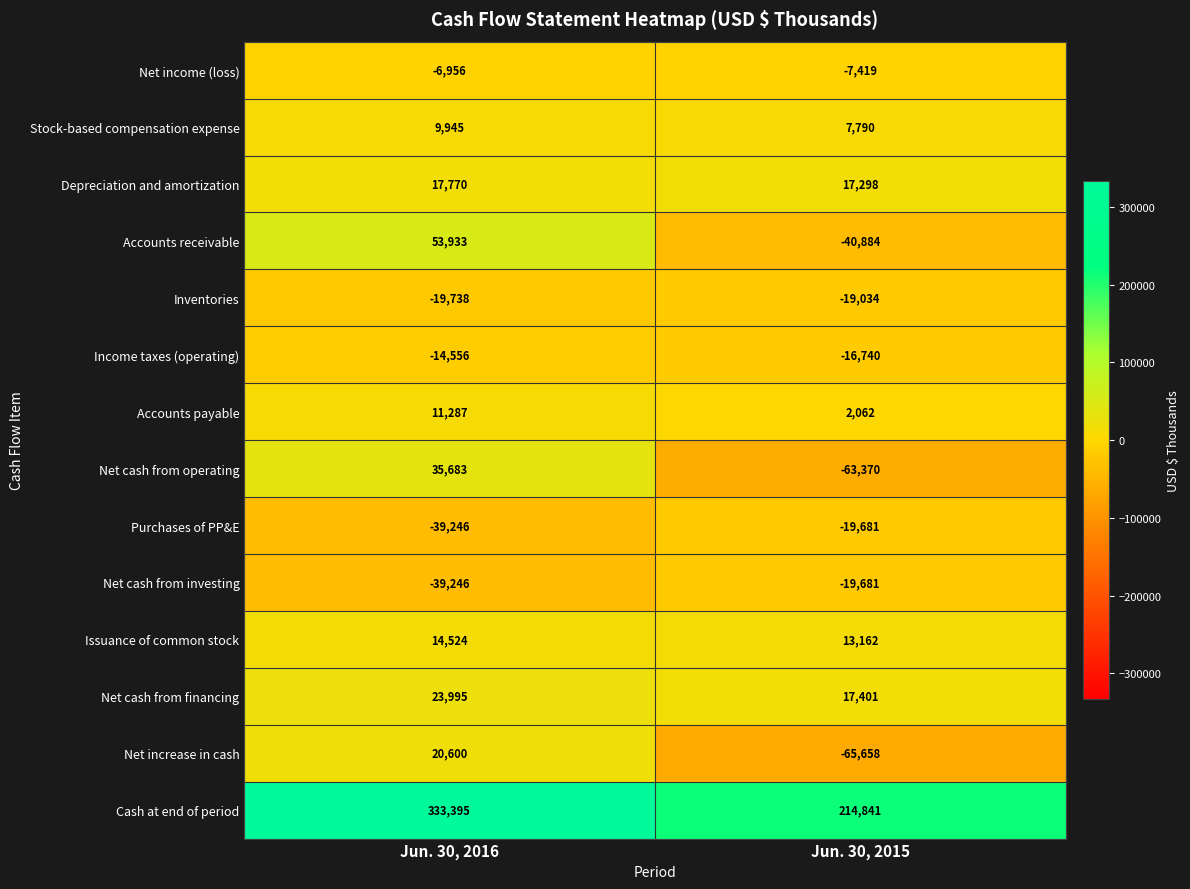

The Net income (loss) series shows -6956 at Jun. 30, 2016. True or false?

True